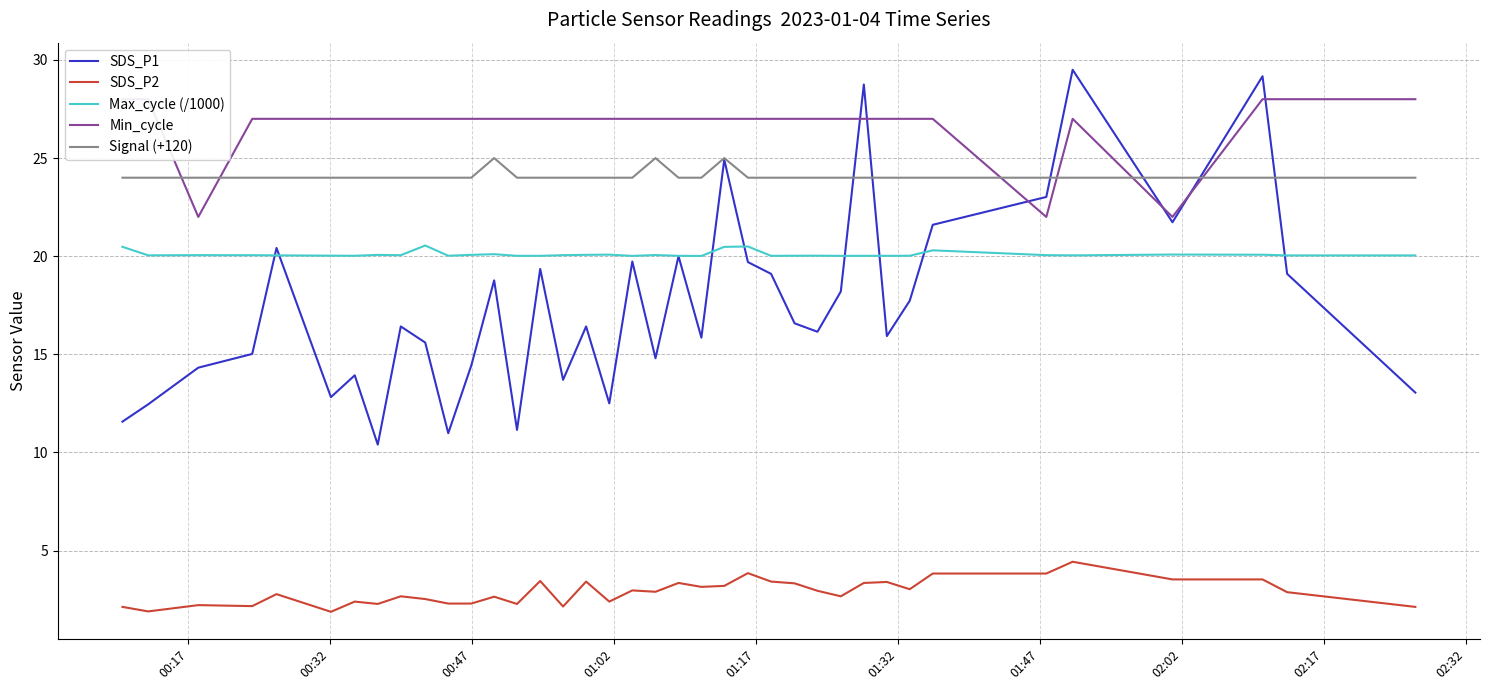

Does the chart have visible grid lines?

Yes